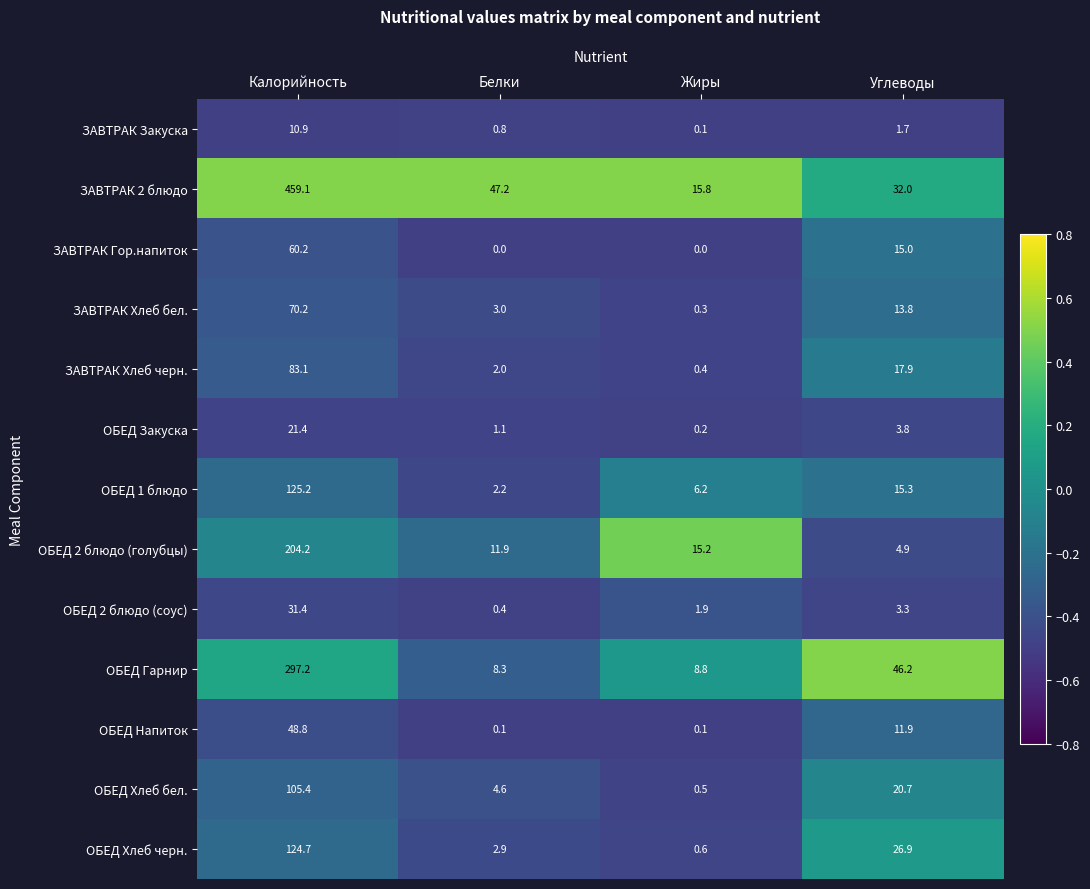

Rank the series at Углеводы from lowest to highest value.

ЗАВТРАК Закуска, ОБЕД 2 блюдо (соус), ОБЕД Закуска, ОБЕД 2 блюдо (голубцы), ОБЕД Напиток, ЗАВТРАК Хлеб бел., ЗАВТРАК Гор.напиток, ОБЕД 1 блюдо, ЗАВТРАК Хлеб черн., ОБЕД Хлеб бел., ОБЕД Хлеб черн., ЗАВТРАК 2 блюдо, ОБЕД Гарнир